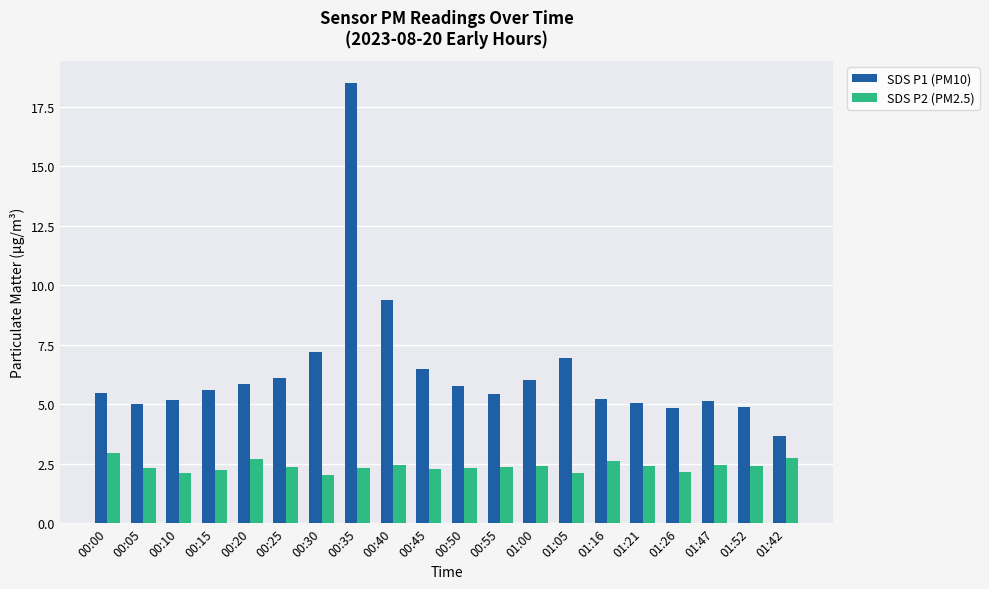

Is it true that SDS P1 (PM10) equals 1.6 at 00:15?

False